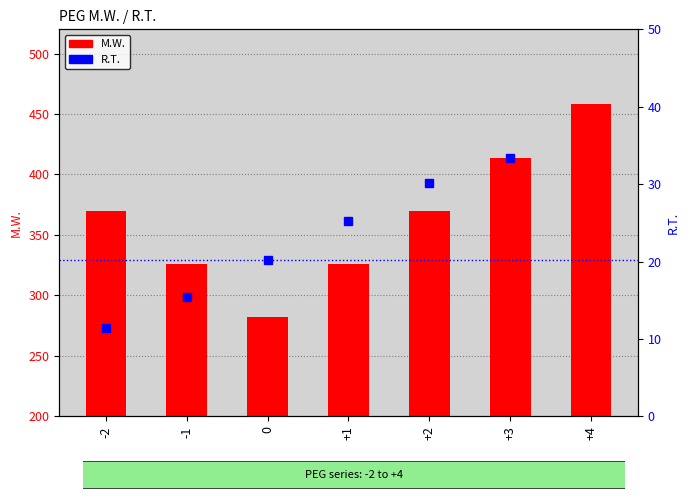

Where does the R.T. series first go above 25?

+1